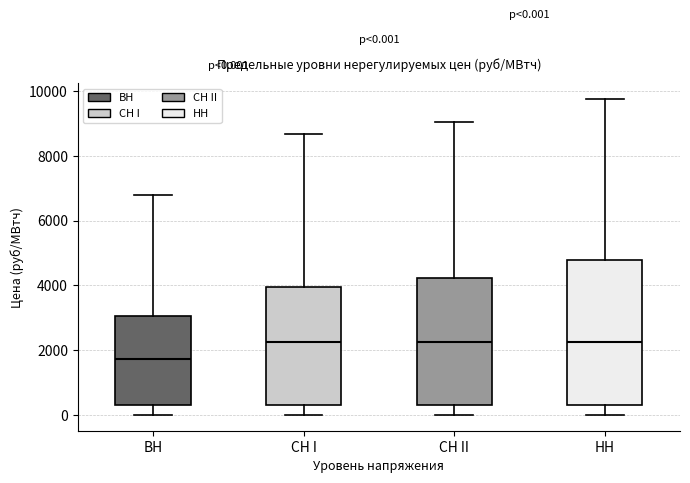

Which box is the tallest, from its lower edge to its upper edge?

HH